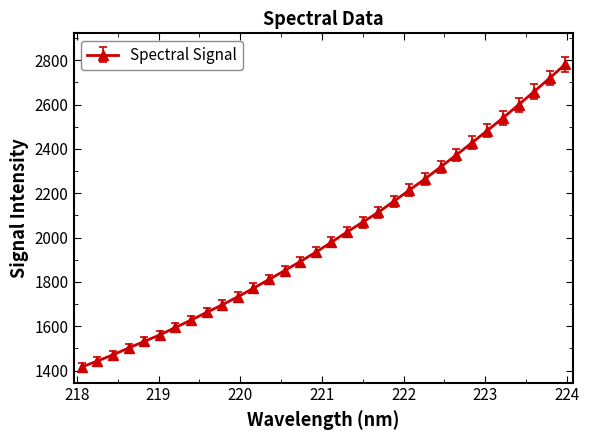

True or false: there are more than 2 points higher than both neighbors.

False